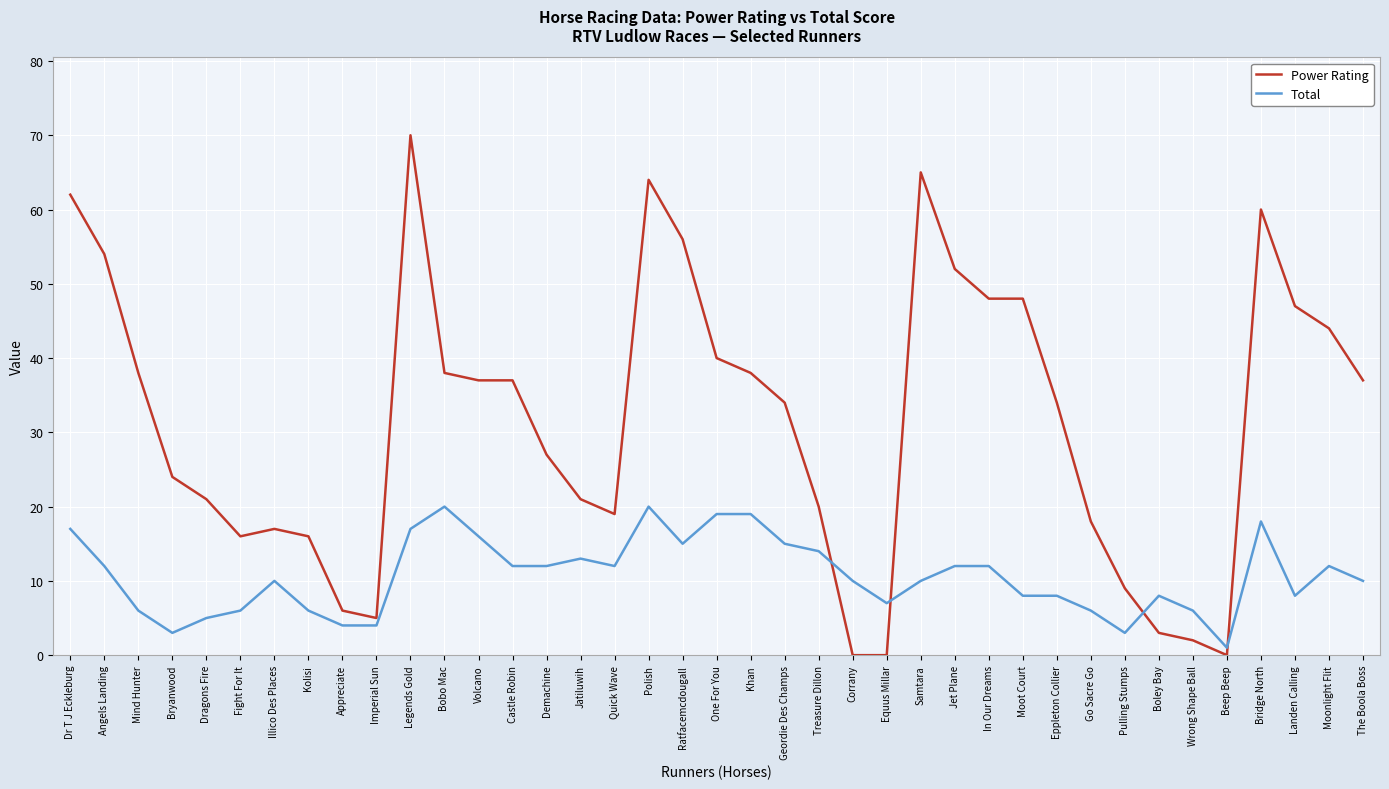

Reading right to left, transcribe all the data shown in this chart.

Power Rating: 37	44	47	60	0	2	3	9	18	34	48	48	52	65	0	0	20	34	38	40	56	64	19	21	27	37	37	38	70	5	6	16	17	16	21	24	38	54	62
Total: 10	12	8	18	1	6	8	3	6	8	8	12	12	10	7	10	14	15	19	19	15	20	12	13	12	12	16	20	17	4	4	6	10	6	5	3	6	12	17